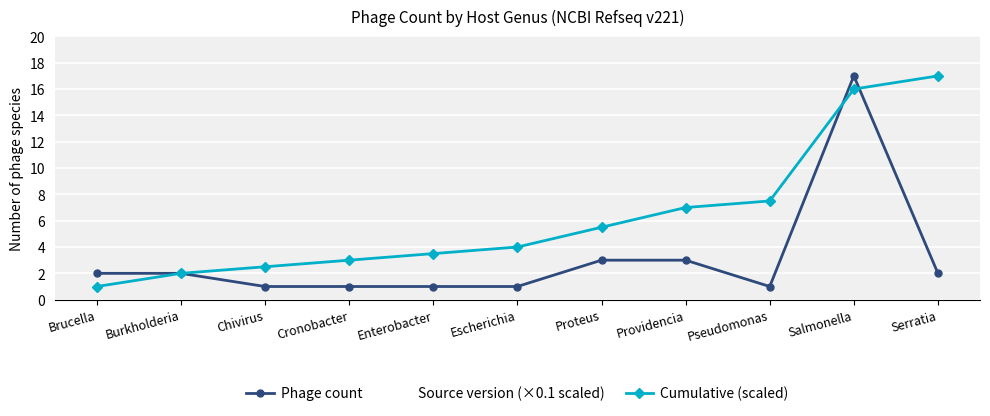

At which label does Cumulative (scaled) reach its peak?

Serratia